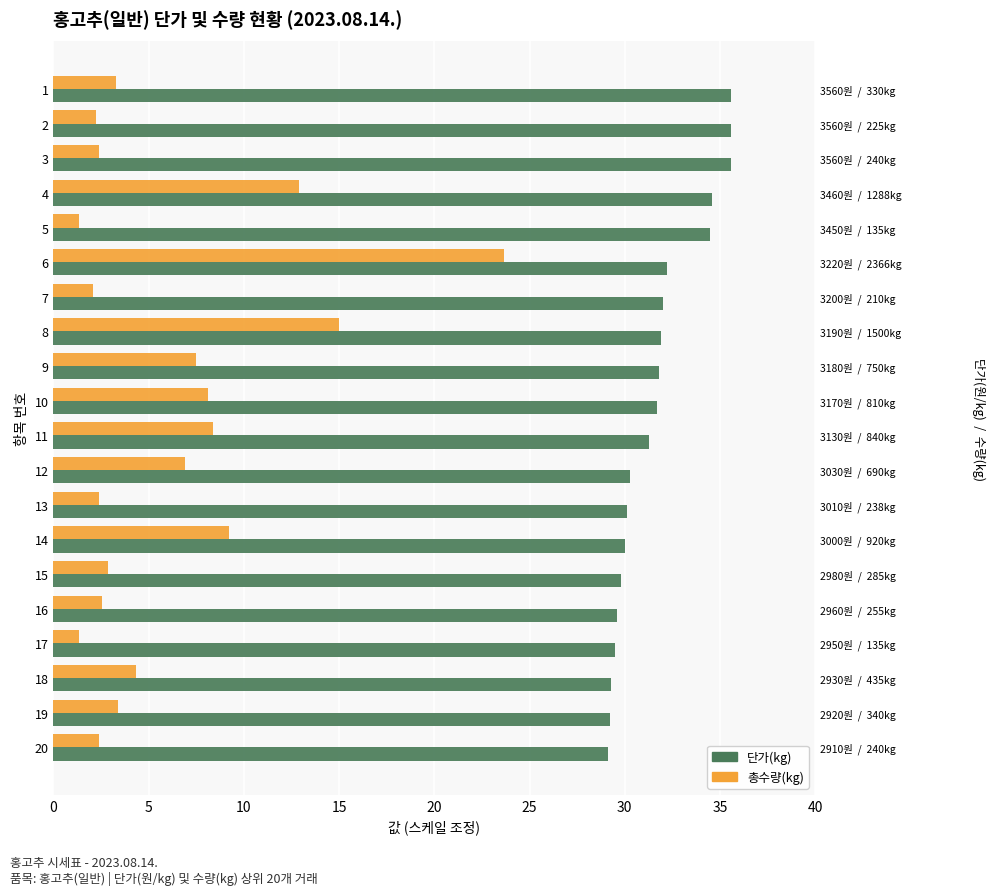

How many bars are there in total?

40